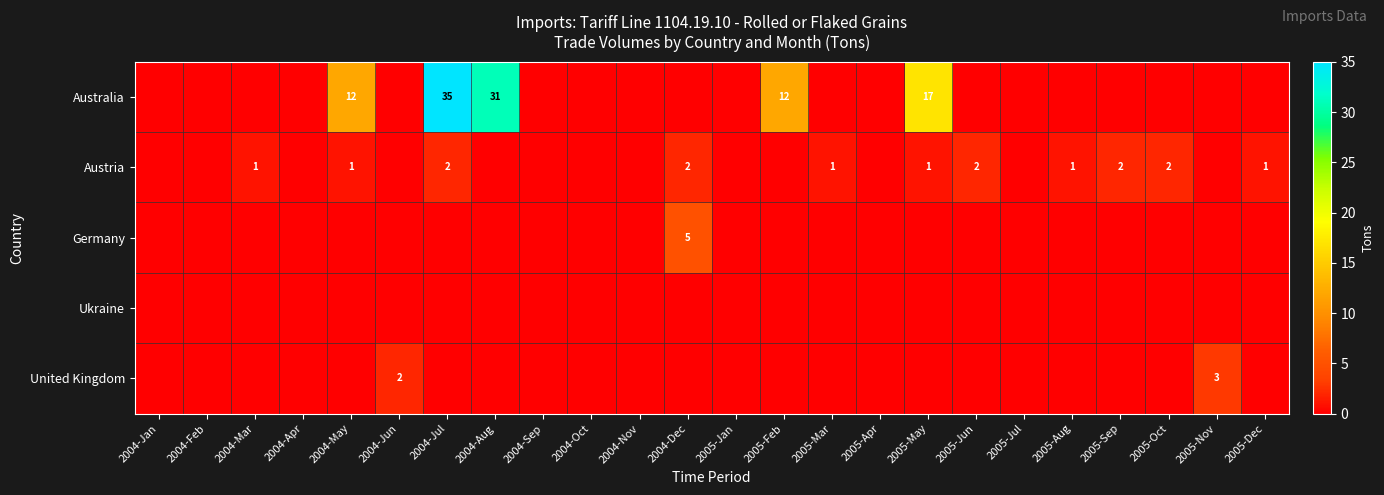

What is the sum of the Austria values at 2004-Dec and 2005-Jun?

4